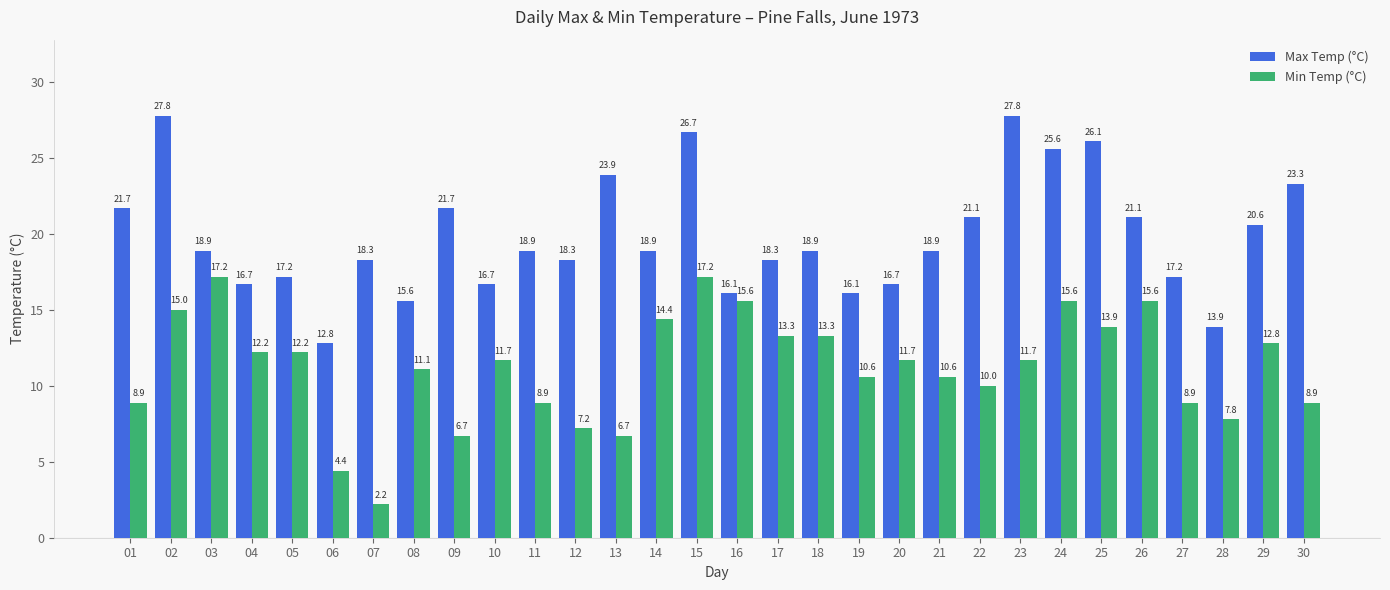

What is the difference between the highest and lowest values at 14?

4.5